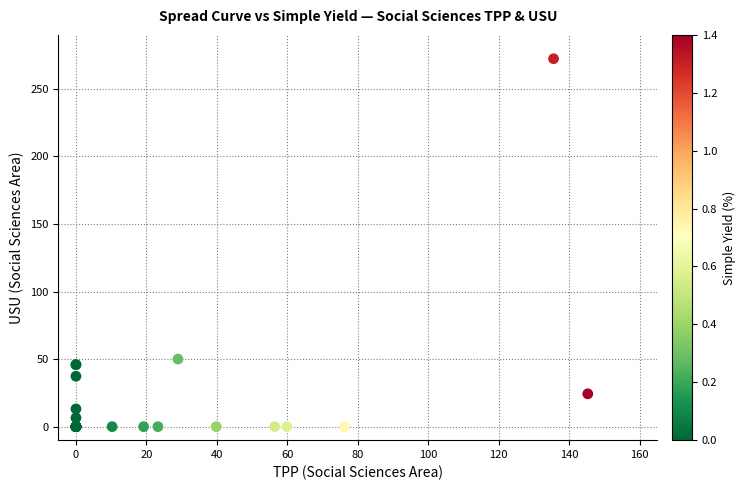

What Y value in the scatter plot is closest to 136?

50.0